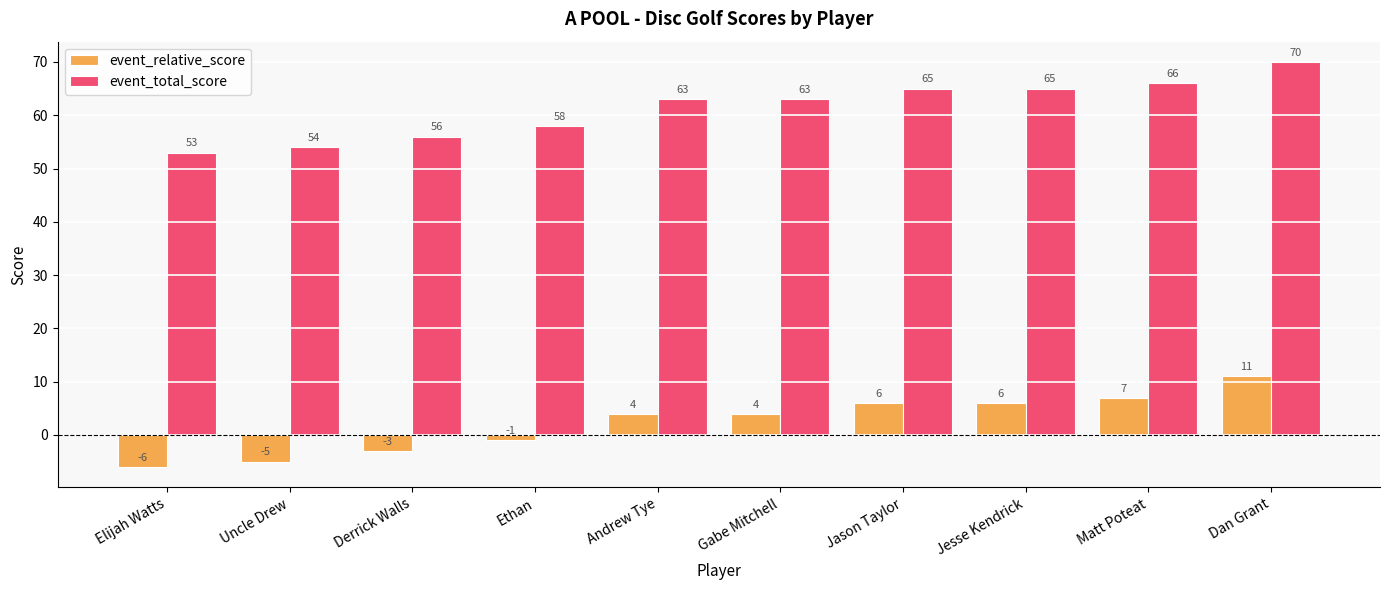

What is the value of the event_total_score bar at the 9th from the left?

66